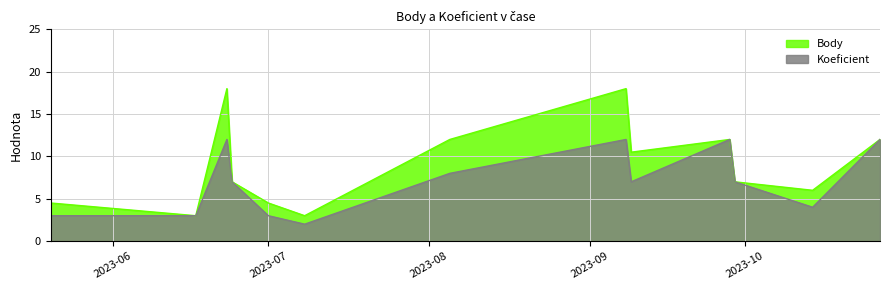

What is the approximate value of Koeficient at 2023-09-29?

7.0